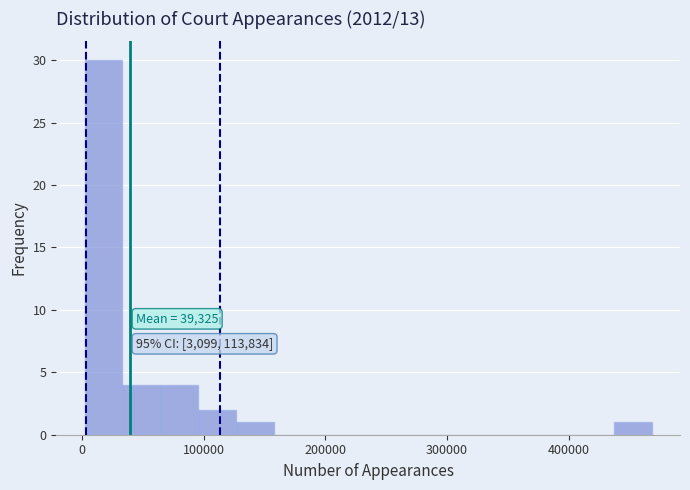

Around what value on the x-axis is the tallest bar? Give the approximate position of its centre, as read against the axis.

20000